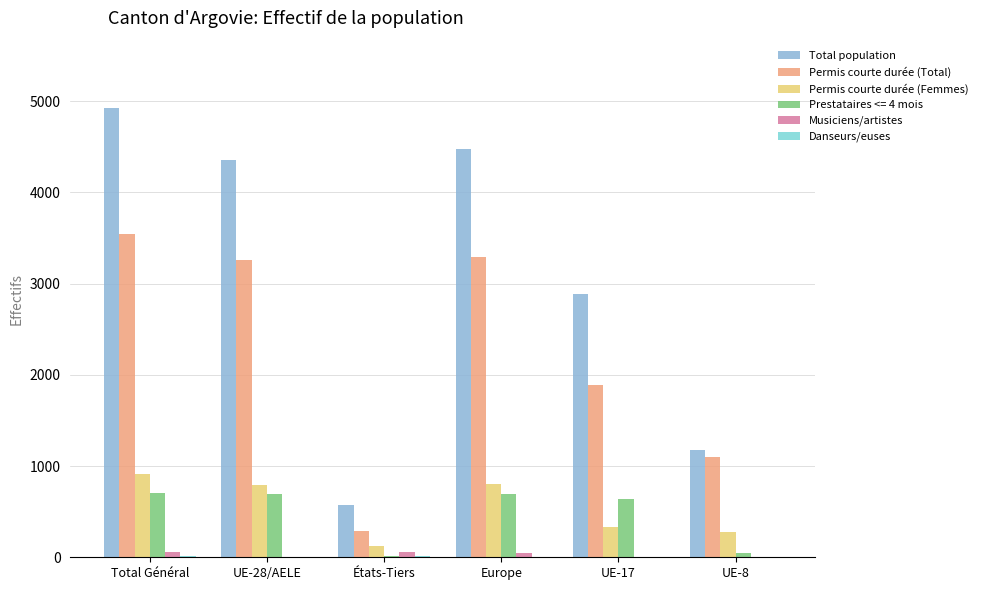

The Total population series shows 1607 at Total Général. True or false?

False